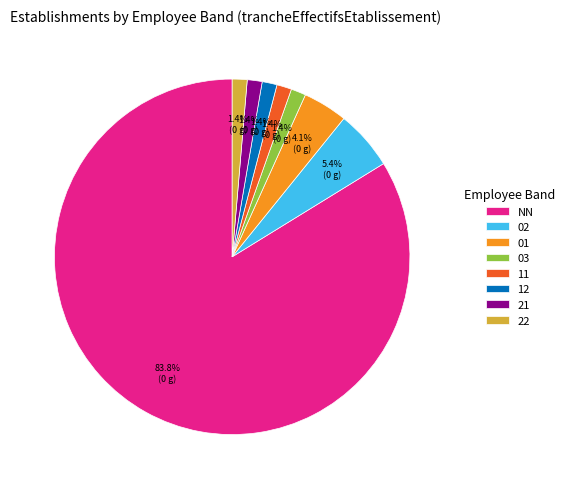

Which slice is the largest?

NN